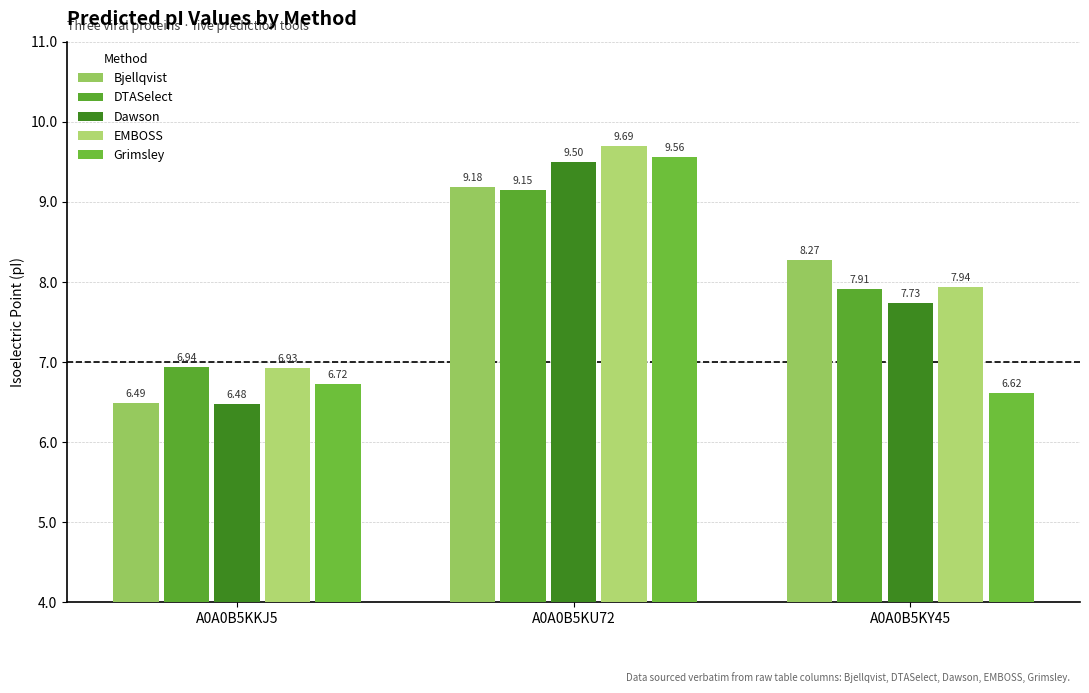

Is the value of Grimsley at A0A0B5KU72 greater than the value of DTASelect at A0A0B5KY45?

Yes